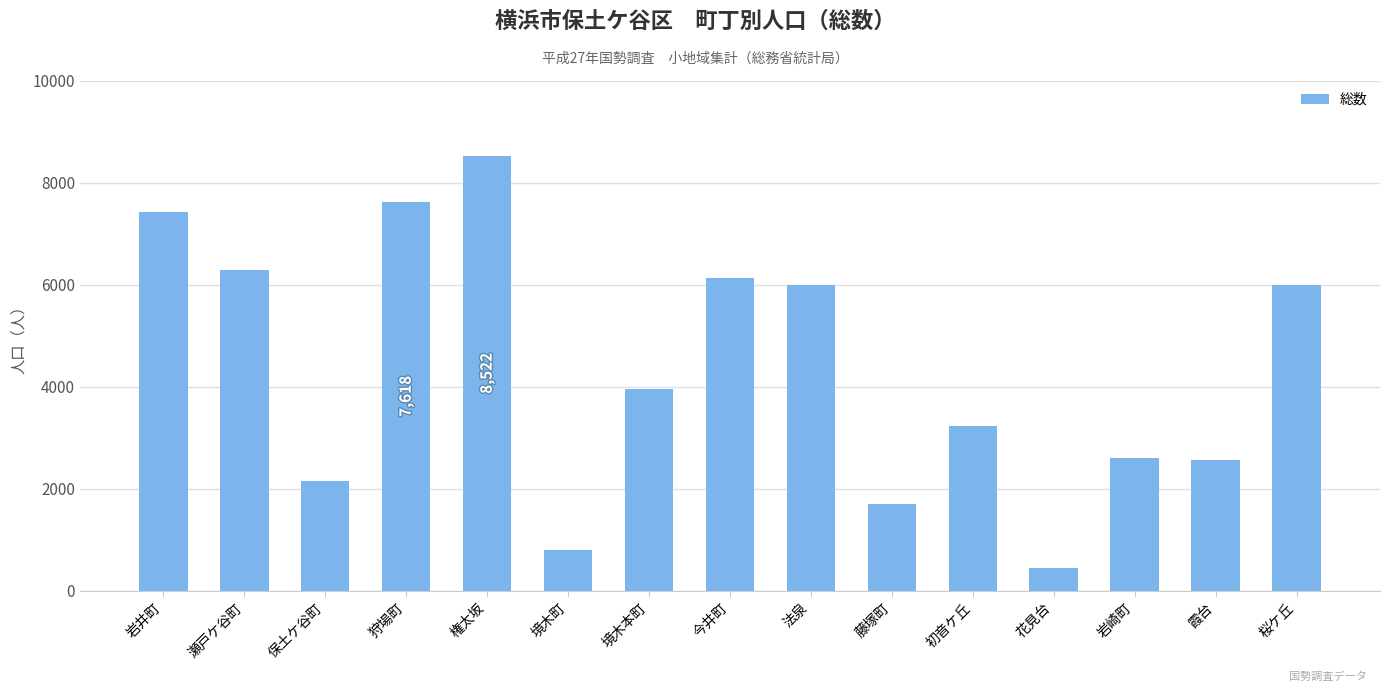

What is the value of the 8th bar from the left?

6125